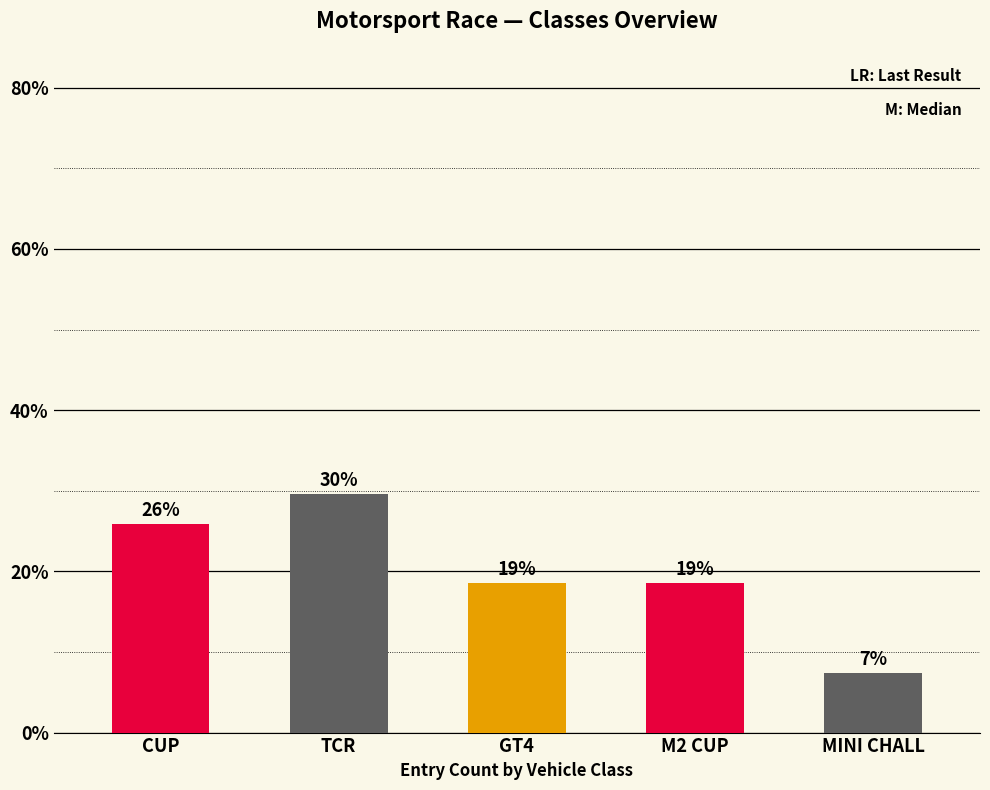

List the labels in order of value, largest first.

TCR, CUP, GT4, M2 CUP, MINI CHALL